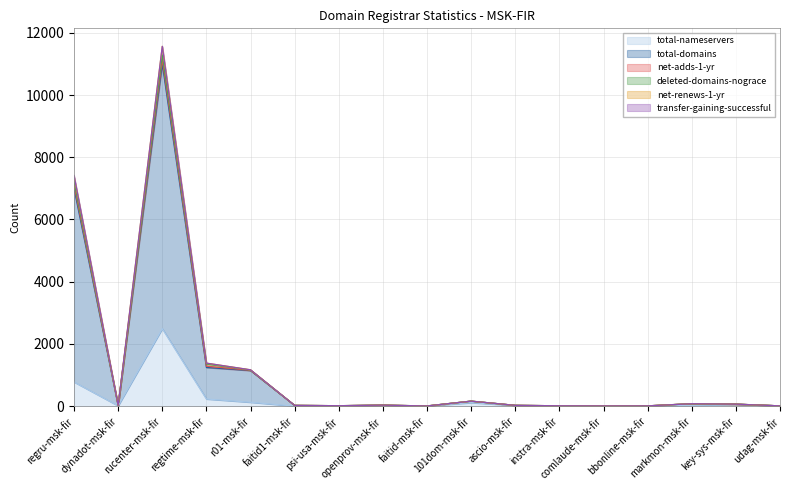

Between dynadot-msk-fir and faitid-msk-fir, which series saw the biggest shift?

total-domains